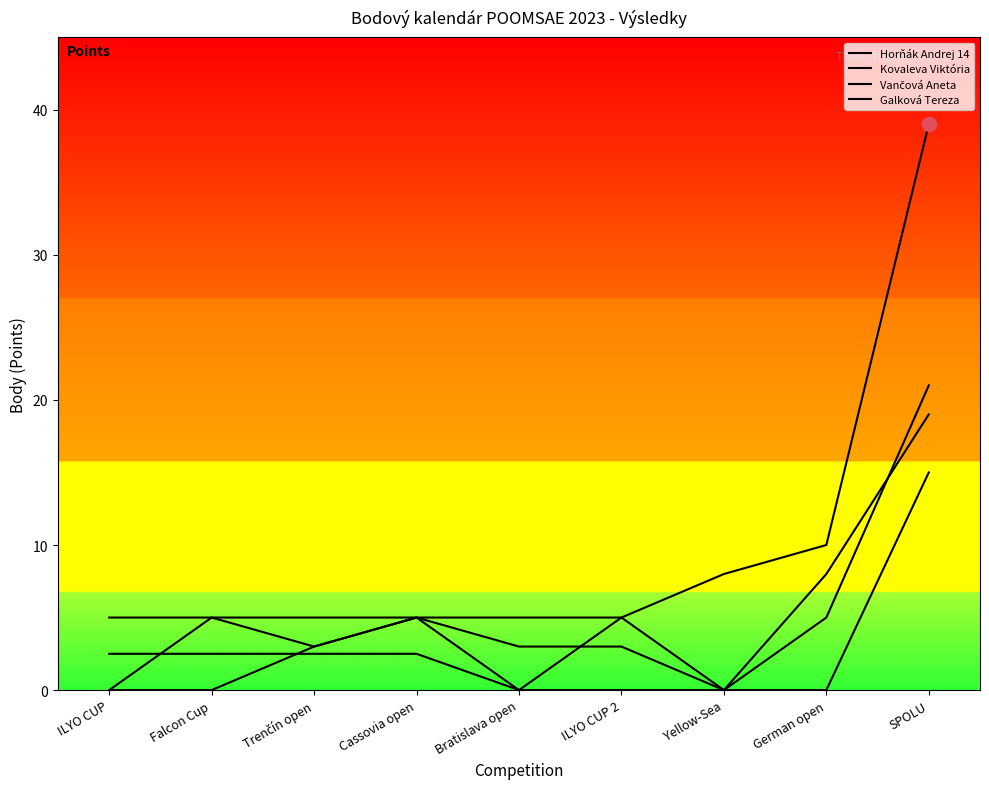

At which category is the sum across all series the highest?

SPOLU